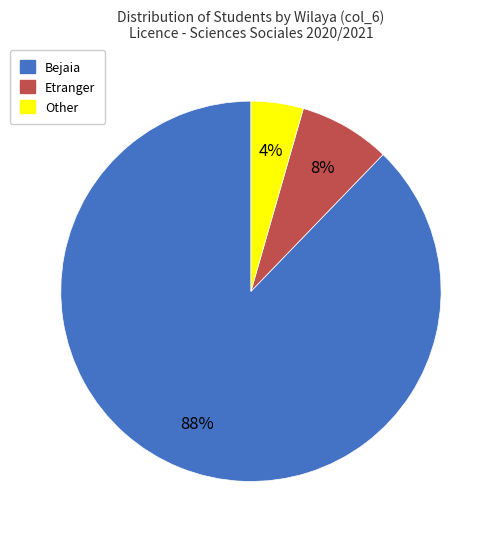

Combined, do Etranger and Bejaia account for over 50%?

Yes